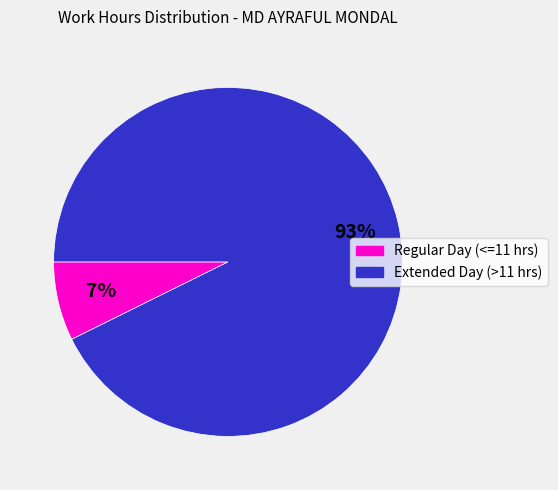

Rank the categories by value from highest to lowest.

Extended Day (>11 hrs), Regular Day (<=11 hrs)